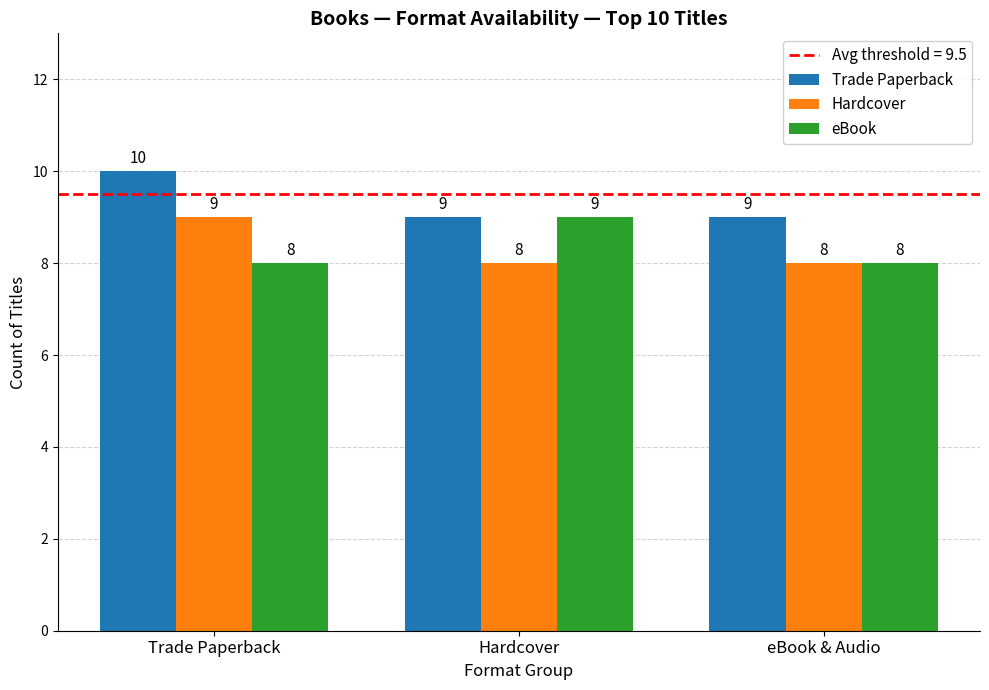

What is the greatest value displayed?

10